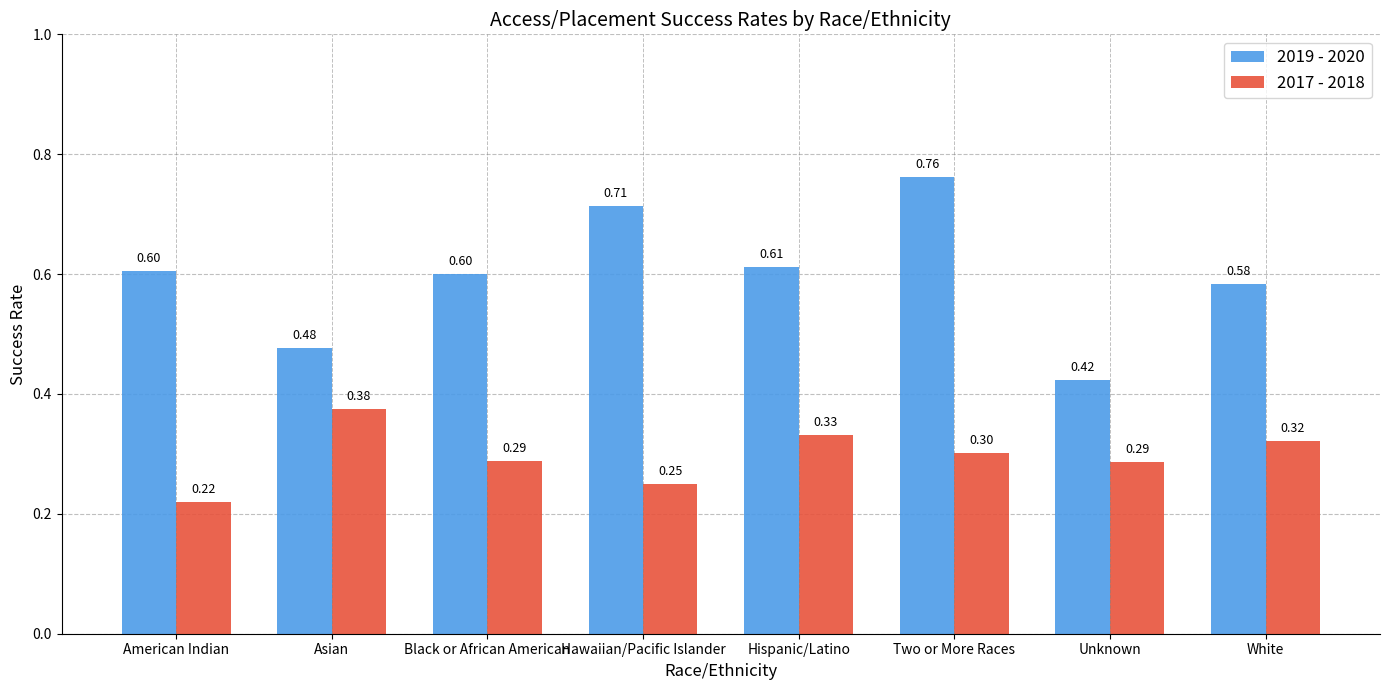

The value of 2019 - 2020 at American Indian is 0.6. True or false?

True